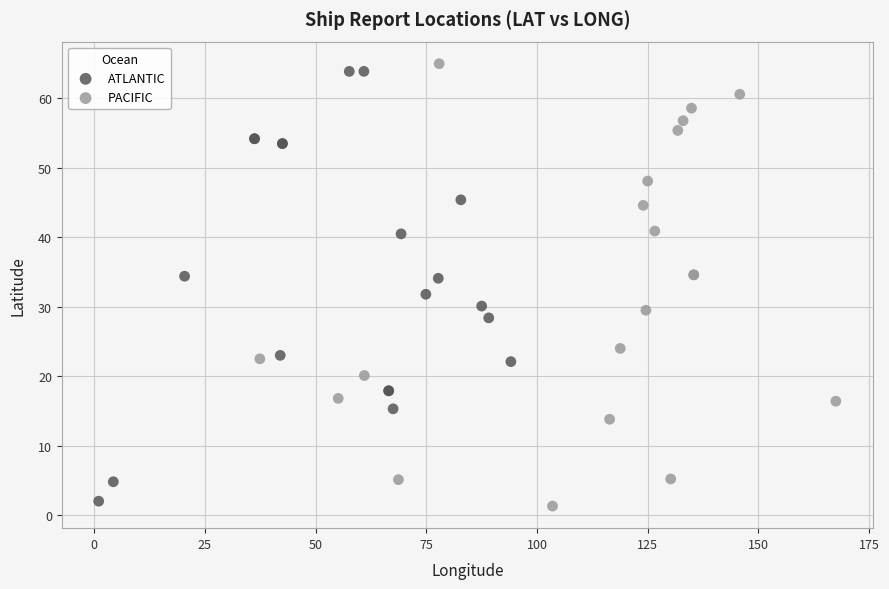

What are all the series names shown in the legend?

ATLANTIC, PACIFIC